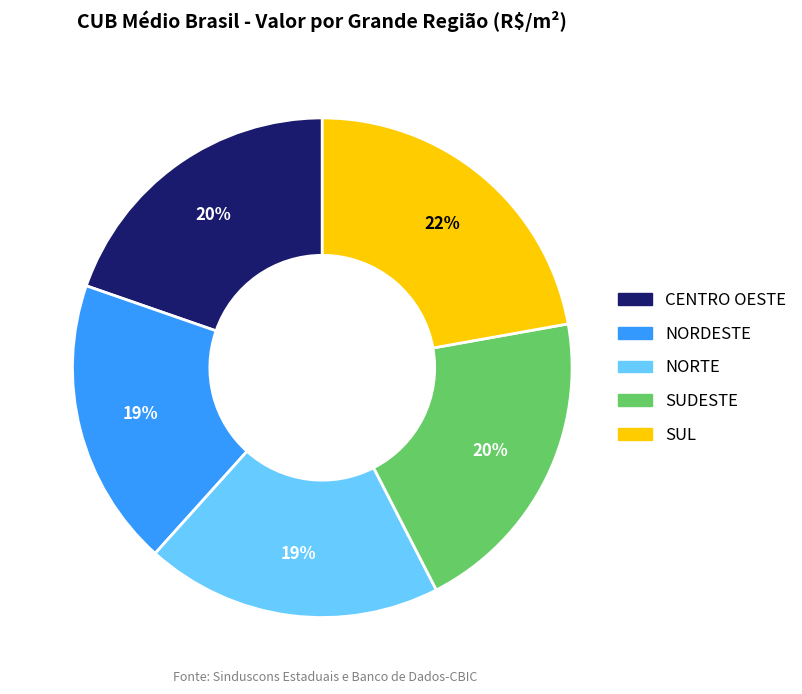

To the nearest percent, what is the average slice percentage?

20%